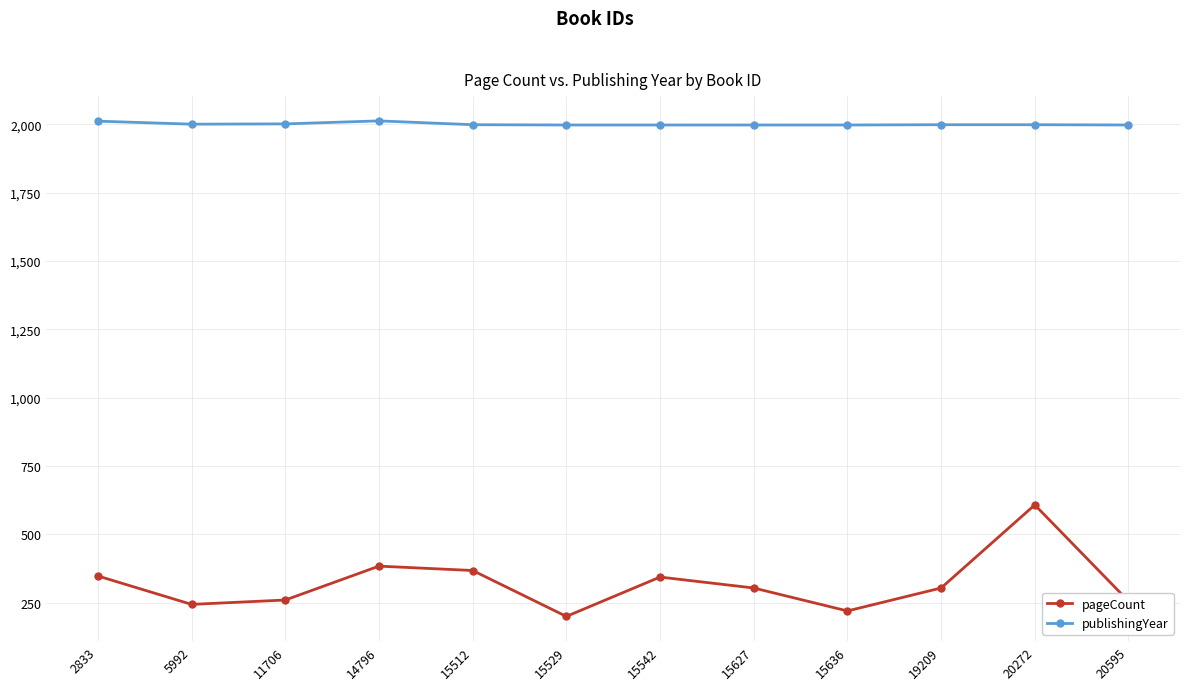

Which category has the highest value in the pageCount series?

20272